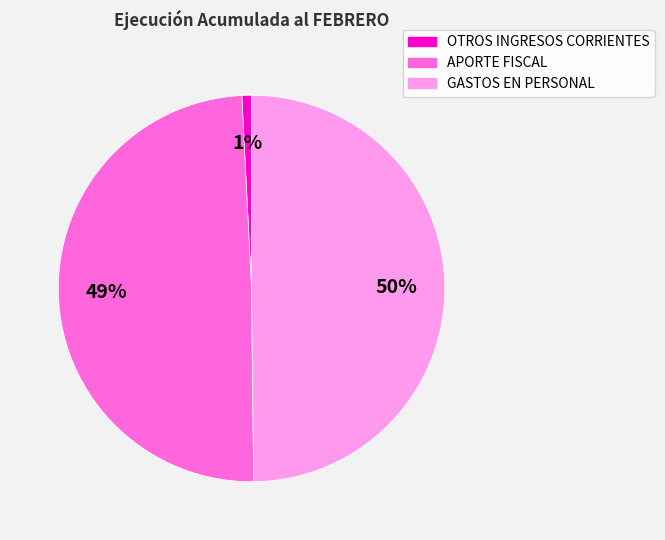

Does APORTE FISCAL represent more than half of the total?

No